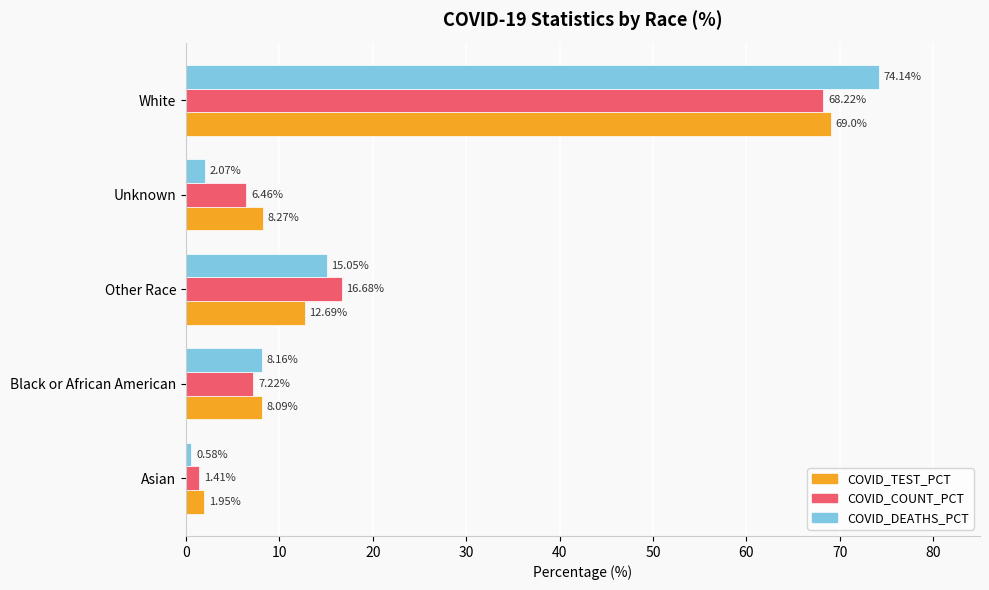

List the labels in order of COVID_TEST_PCT value, smallest first.

Asian, Black or African American, Unknown, Other Race, White